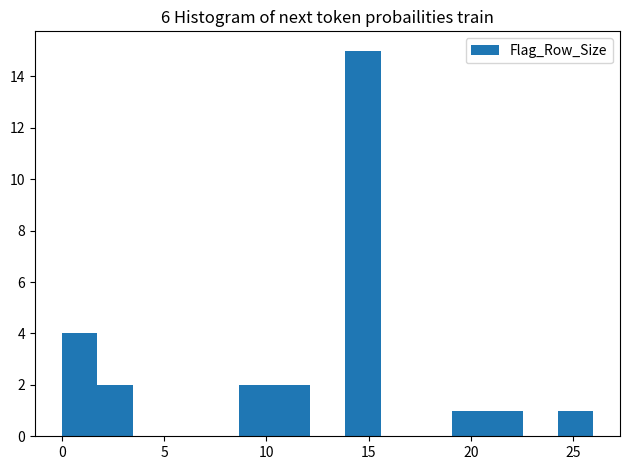

Read against the x-axis, roughly where is the centre of the tallest bar?

14.5